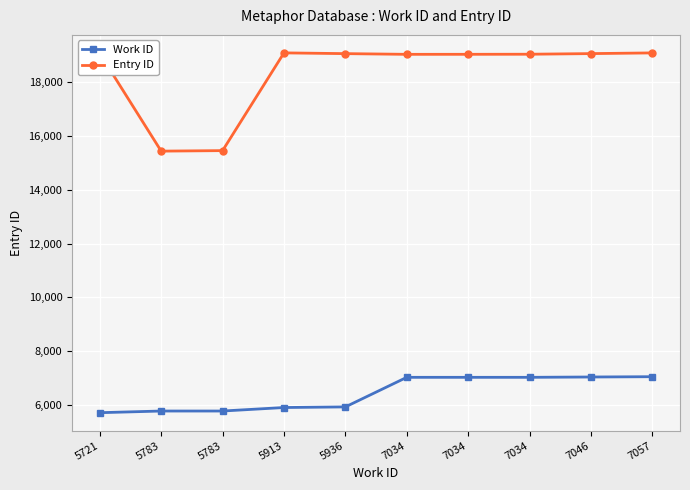

Count the number of categories in the chart.

10